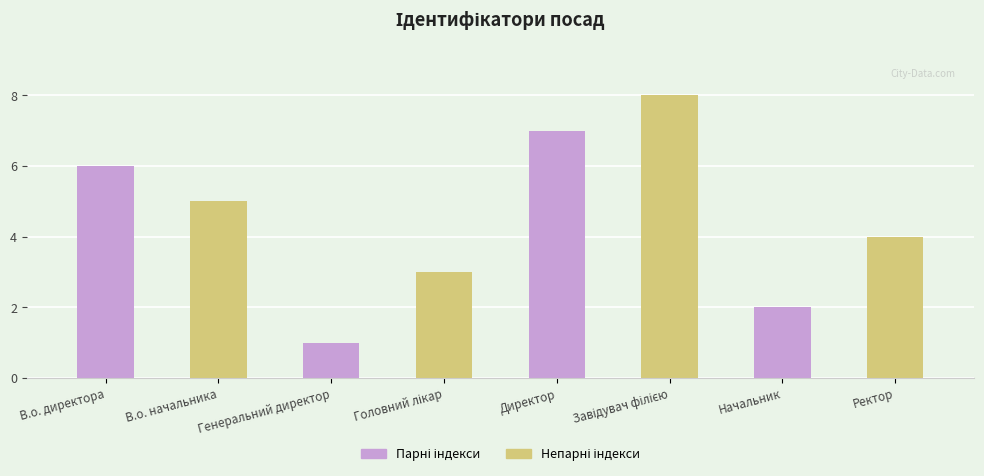

What is the difference between the maximum and minimum values?

7